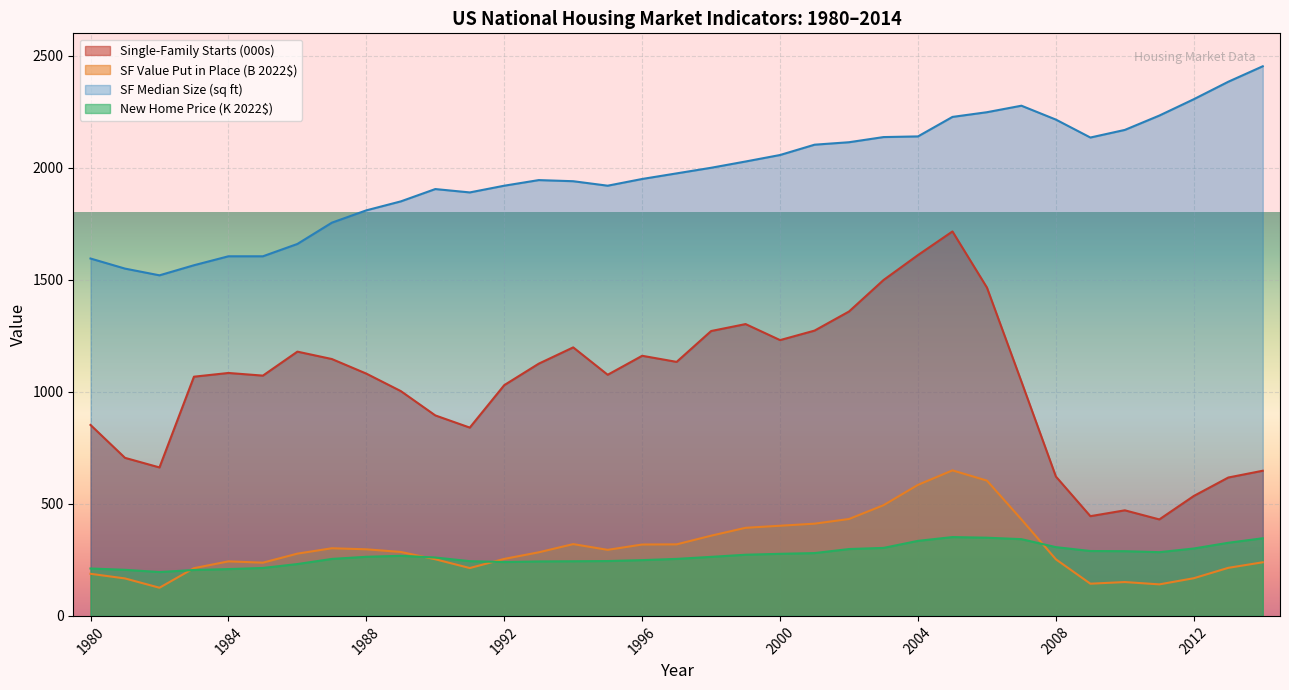

The value of New Home Price (K 2022$) at 1984 is 130.9. True or false?

False